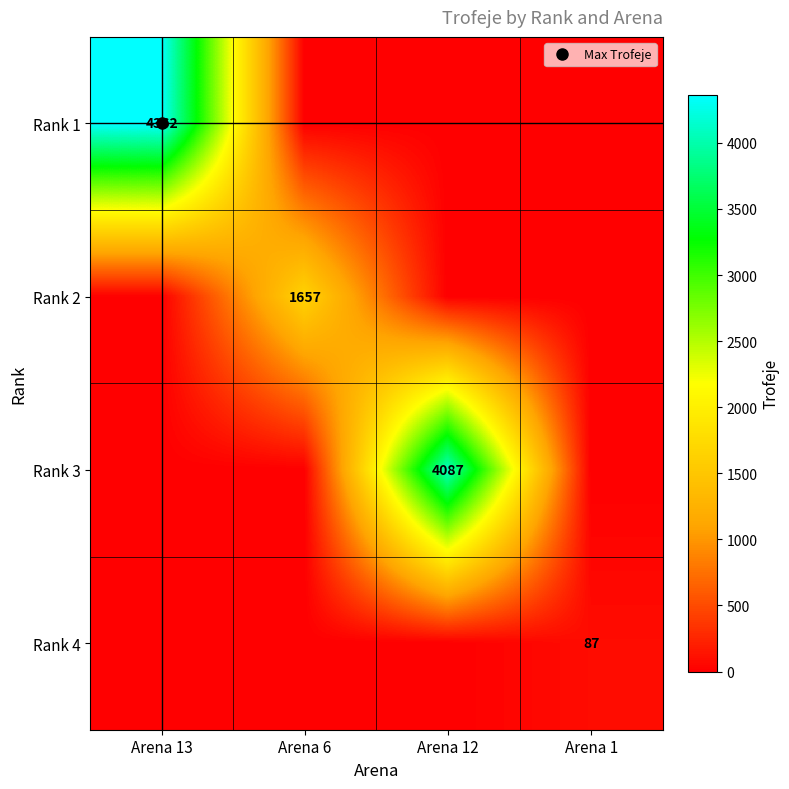

At which category does the chart reach its minimum across all series?

Arena 6